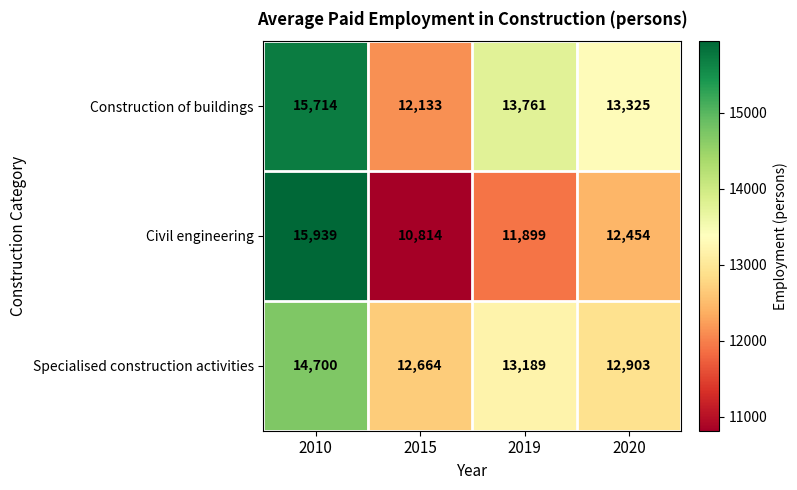

Is it true that Specialised construction activities equals 12664 at 2015?

True